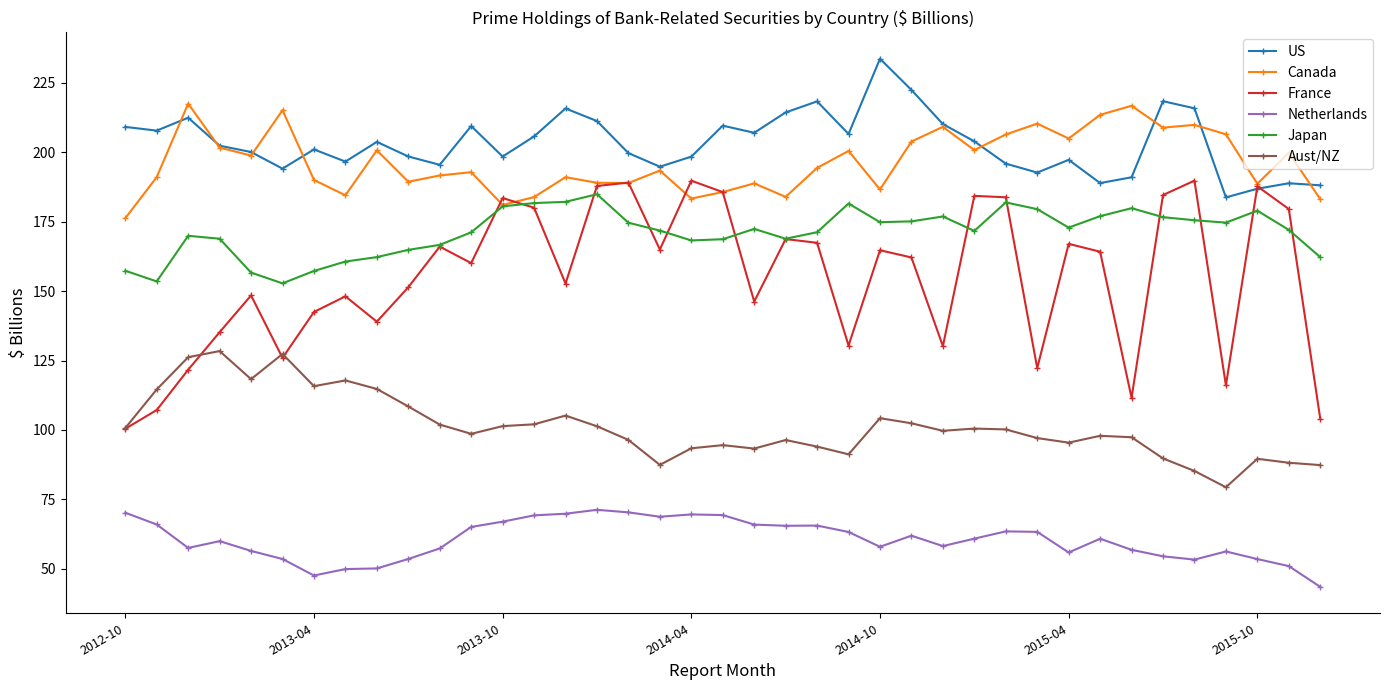

How many distinct data groups are displayed?

6